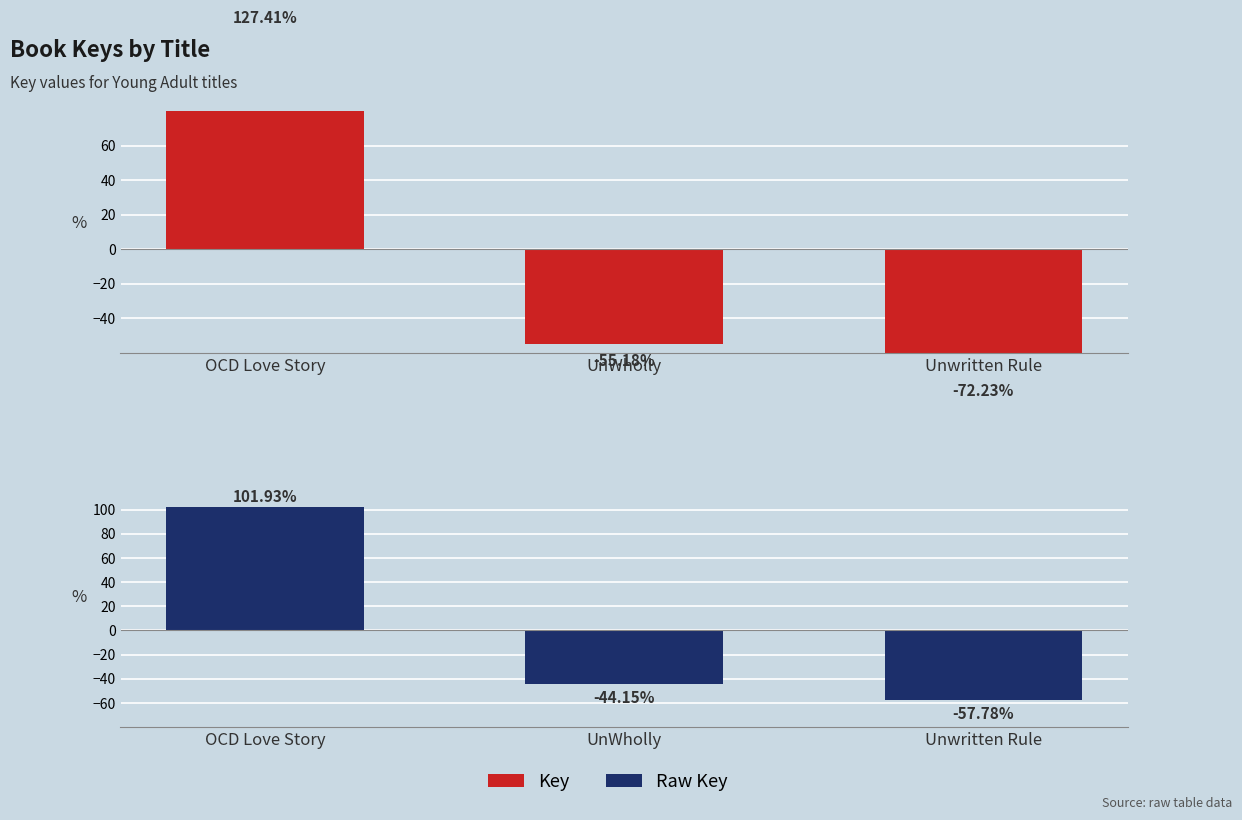

Which series changed the most between OCD Love Story and UnWholly?

Key